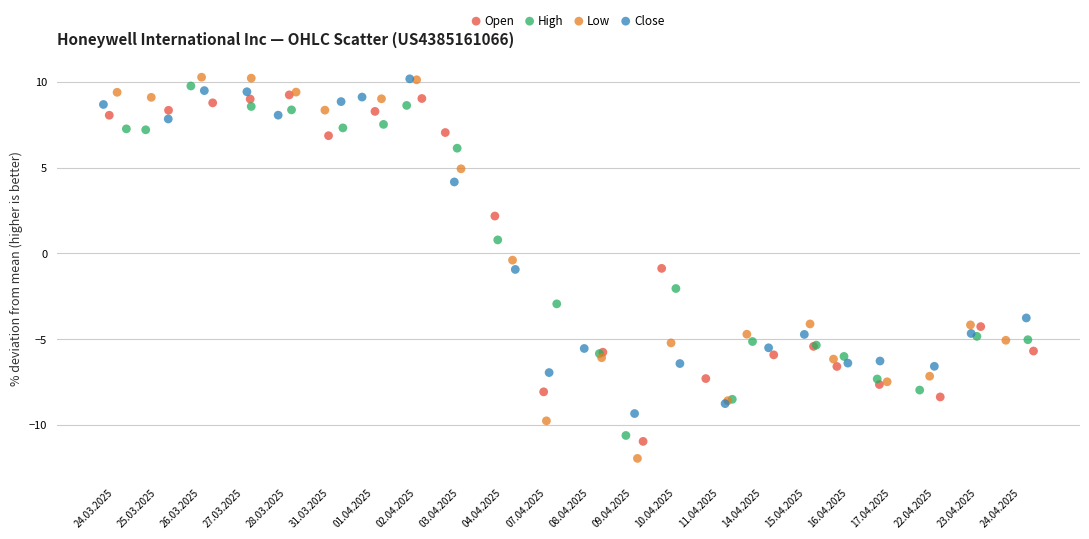

Which series contains the lowest Y value?

Low